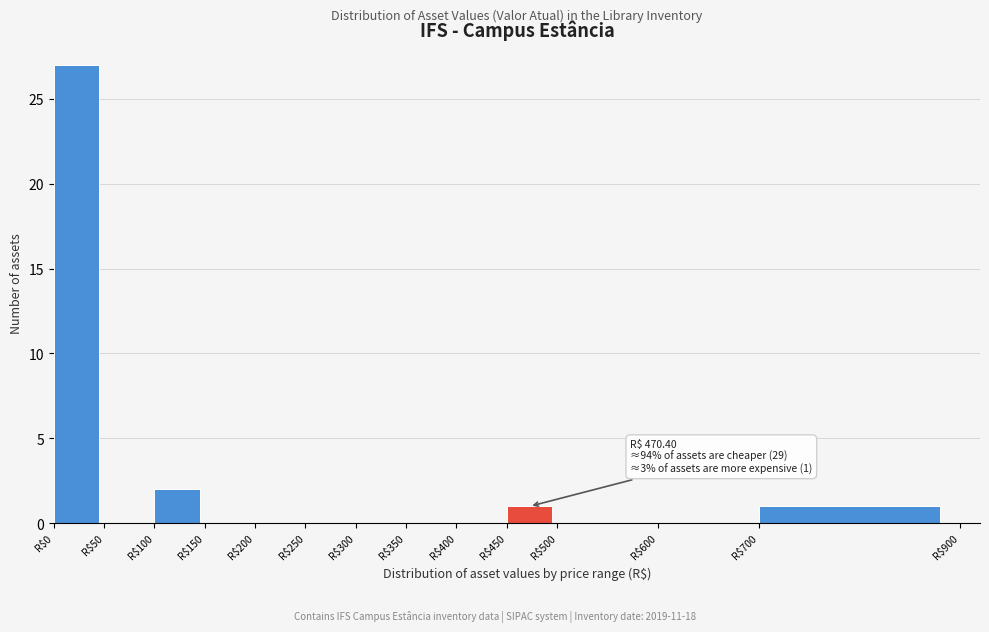

Which range on the x-axis has the tallest bar?

0 to 50